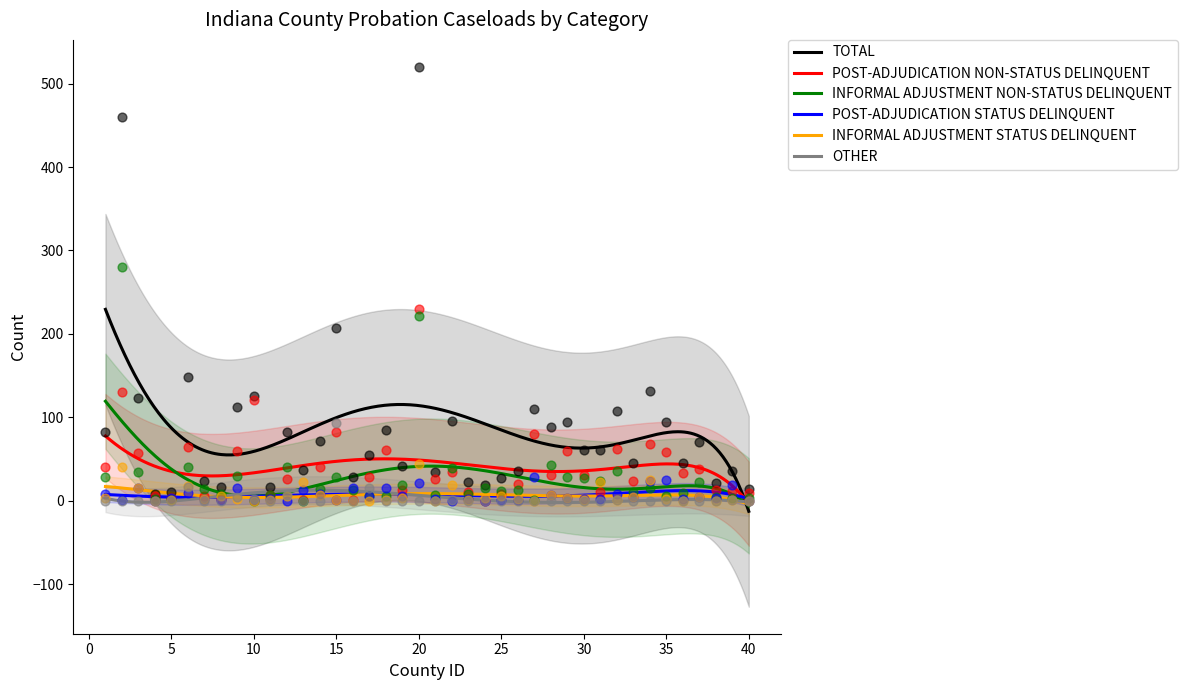

What is the total value across all series at 25?

54